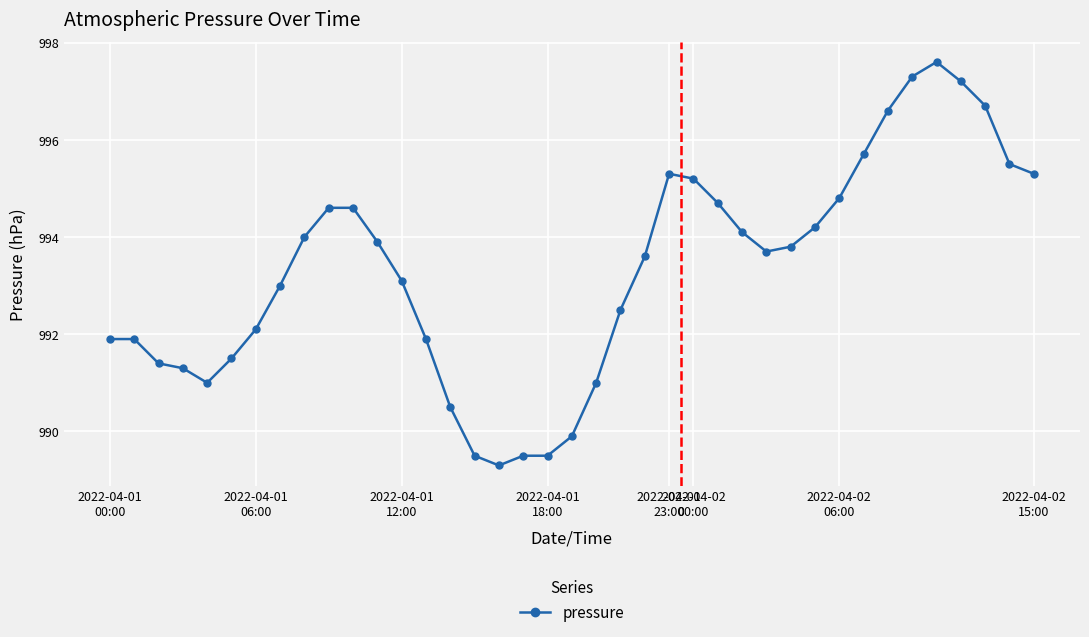

What is the minimum value shown in the chart?

989.3